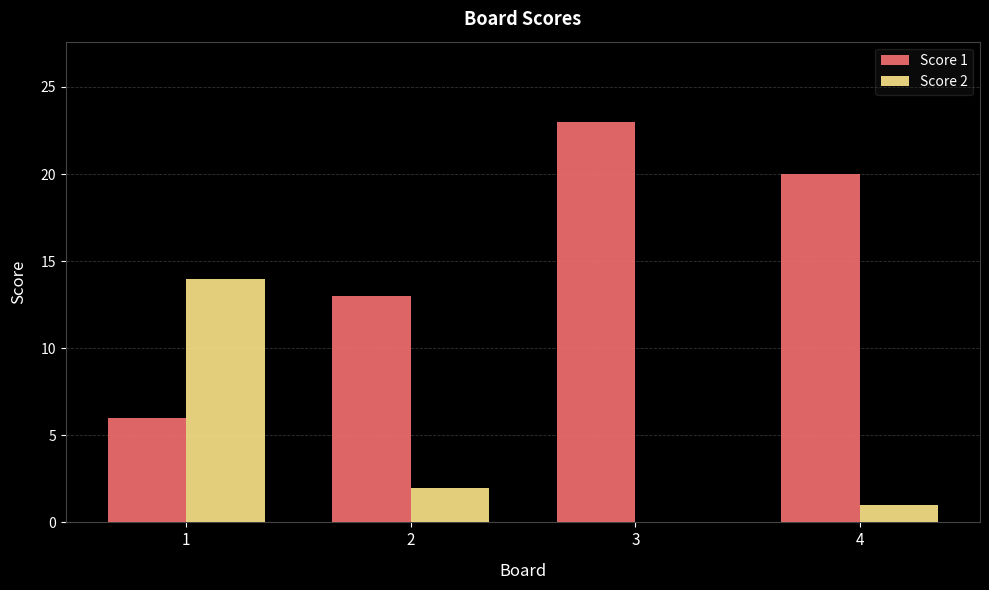

What are all the series names shown in the legend?

Score 1, Score 2